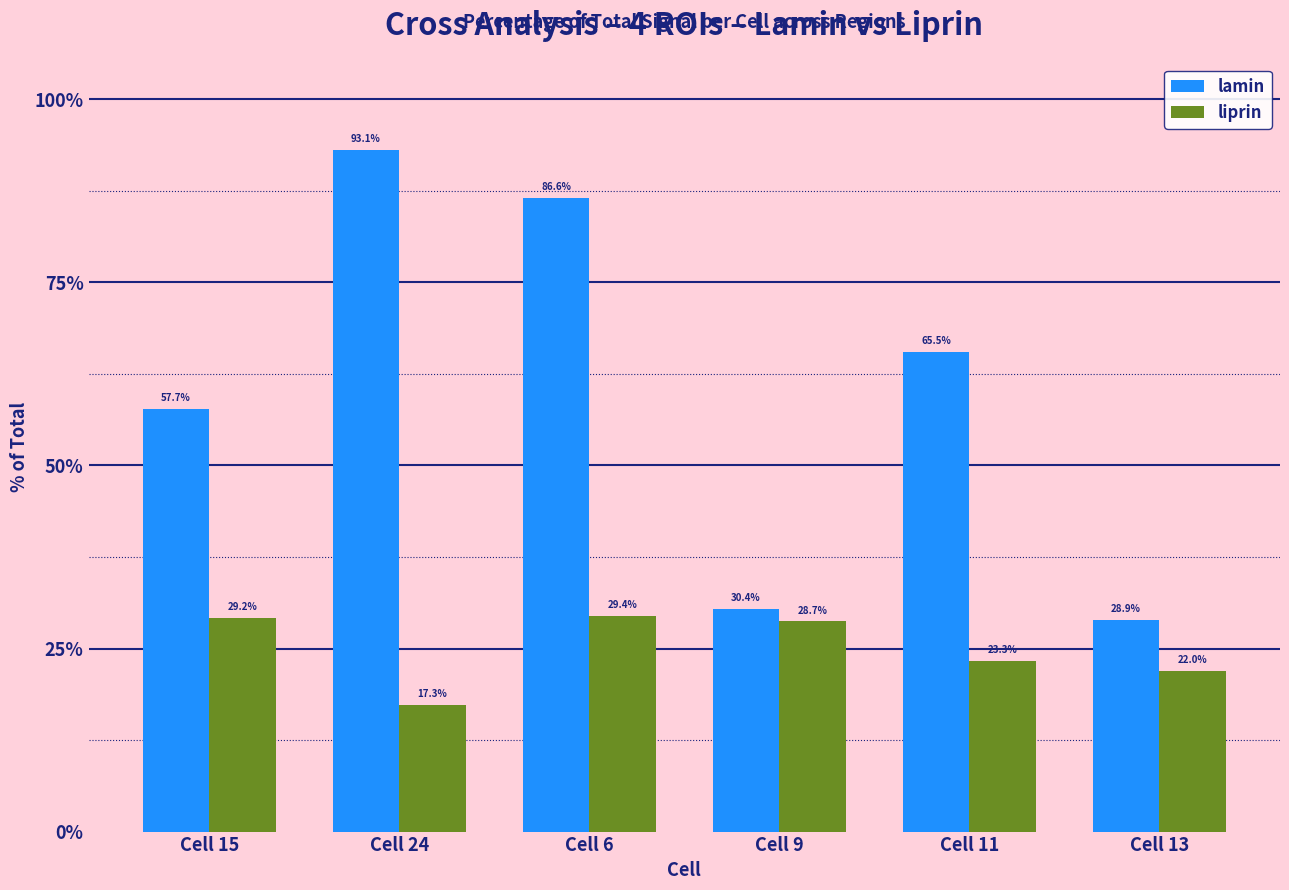

Which label corresponds to the largest value in the chart?

Cell 24